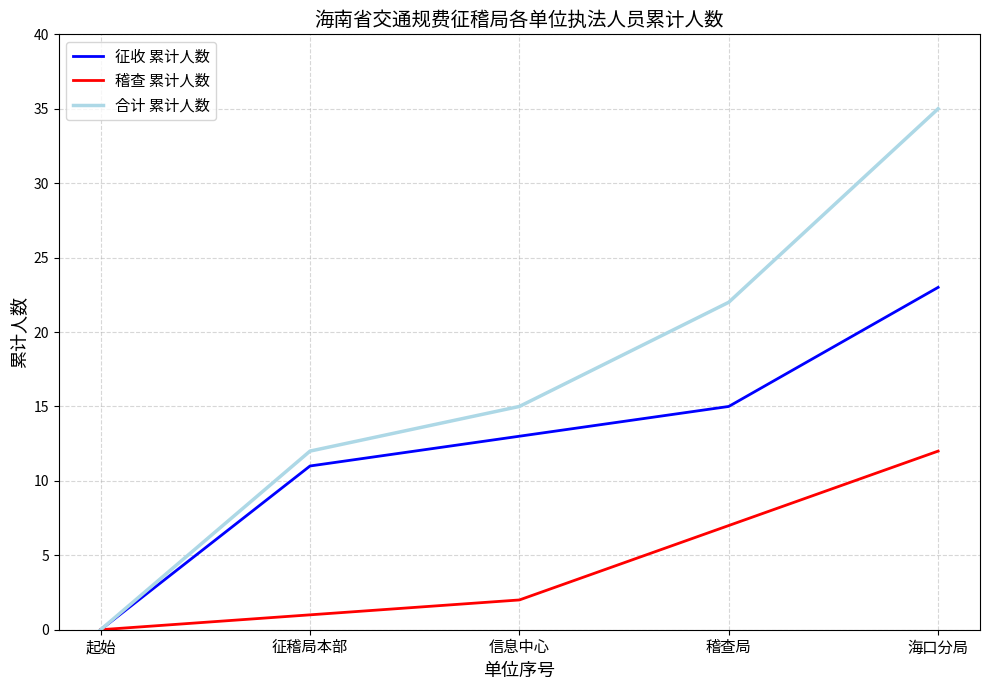

What position from the right is 征稽局本部?

4